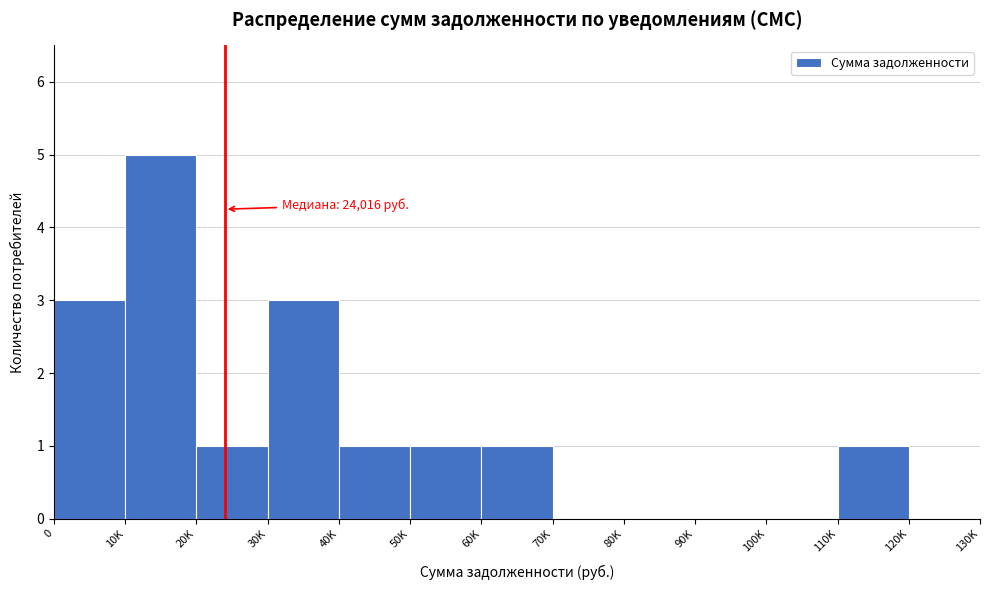

Reading left to right, transcribe all the data shown in this chart.

0=3	10K=5	20K=1	30K=3	40K=1	50K=1	60K=1	70K=0	80K=0	90K=0	100K=0	110K=1	120K=0